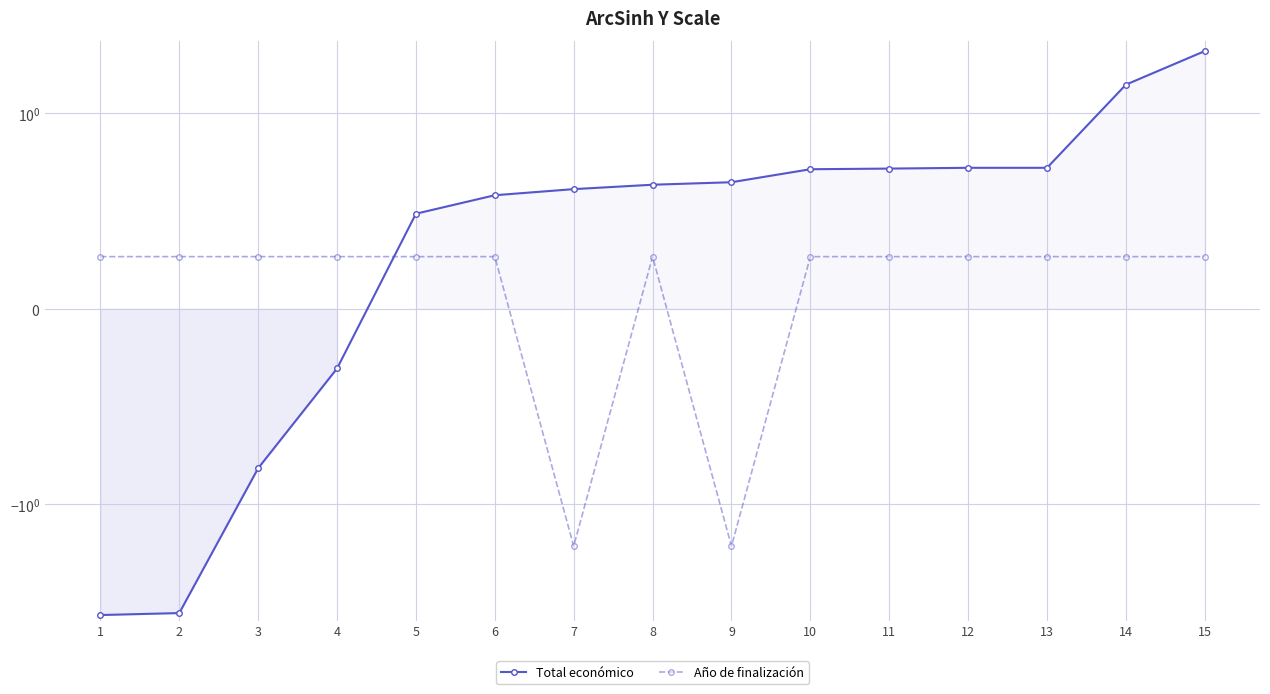

What is the sum of the Total económico values at 2 and 8?

-3.5